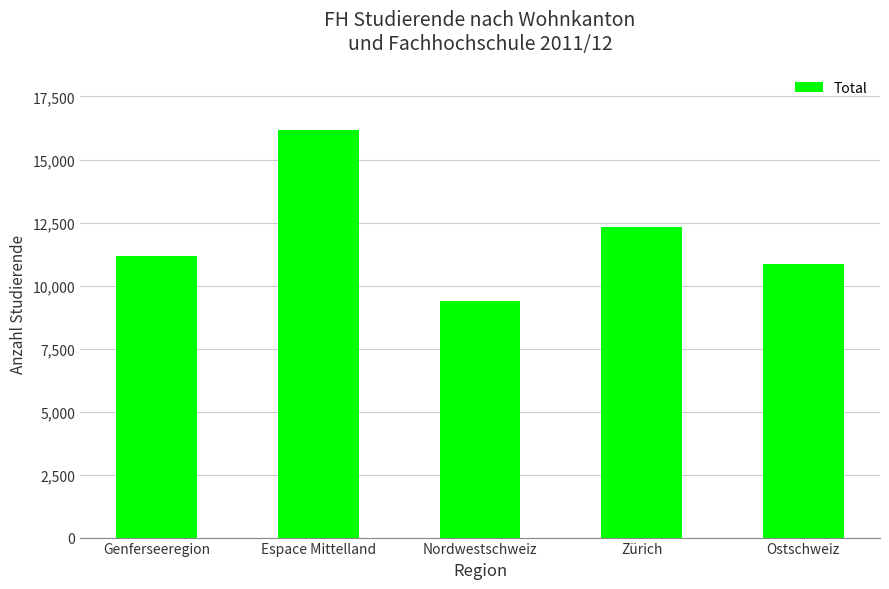

Reading right to left, what are all the values shown in this chart?

Ostschweiz=10872	Zürich=12338	Nordwestschweiz=9382	Espace Mittelland=16178	Genferseeregion=11191